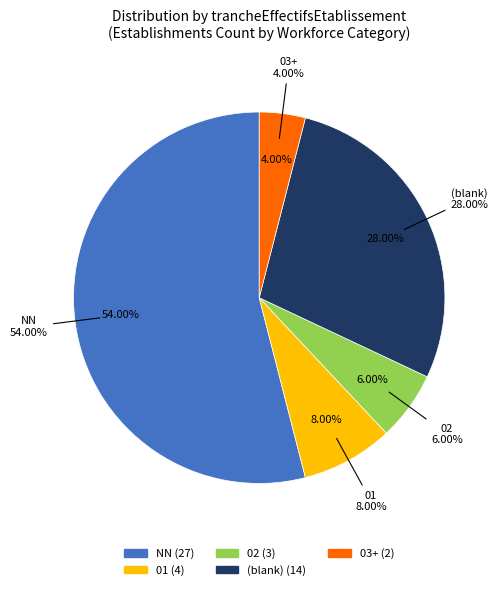

Between 08 and 01, which is larger?

01